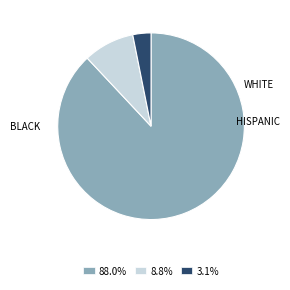

Do 3.1% and 88.0% together represent more than half of the pie?

Yes